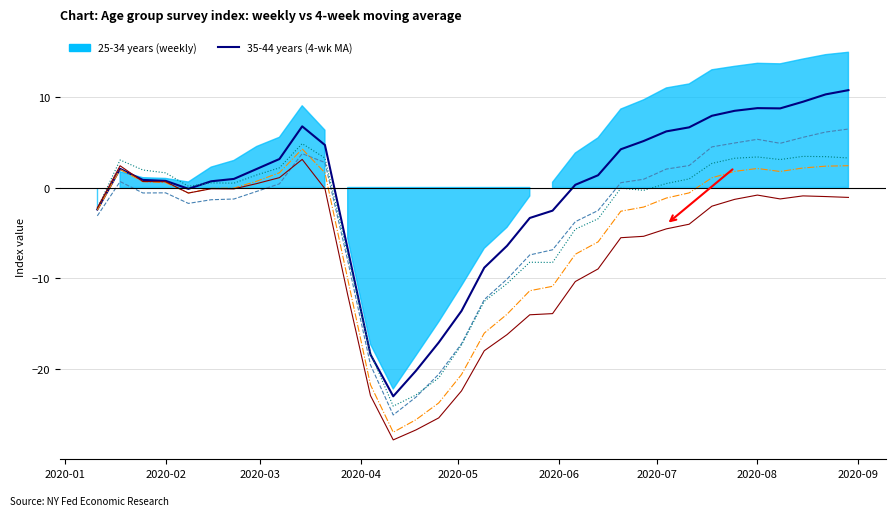

Does the chart have visible grid lines?

Yes